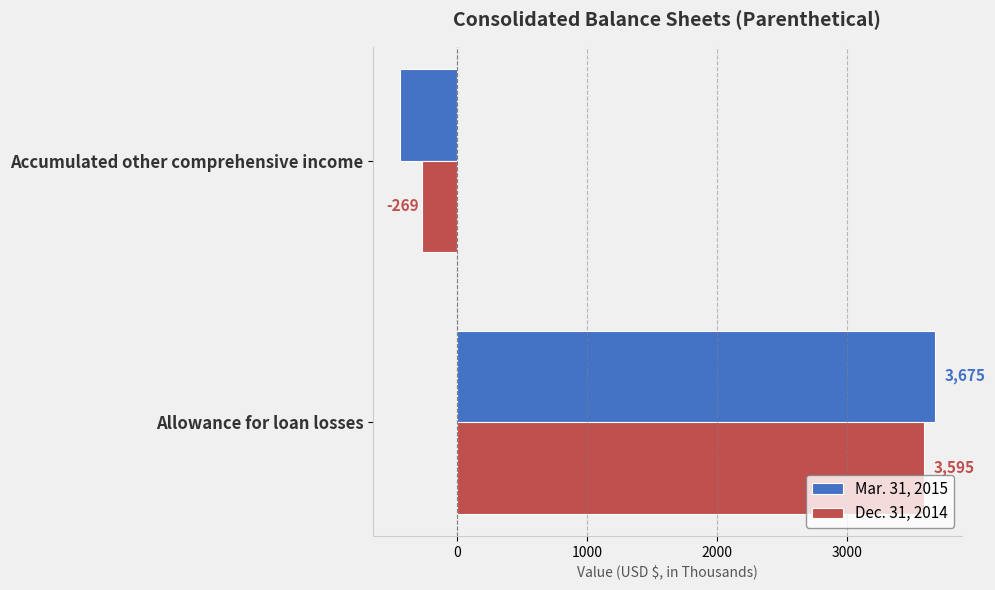

How many negative values does the Mar. 31, 2015 series have?

1